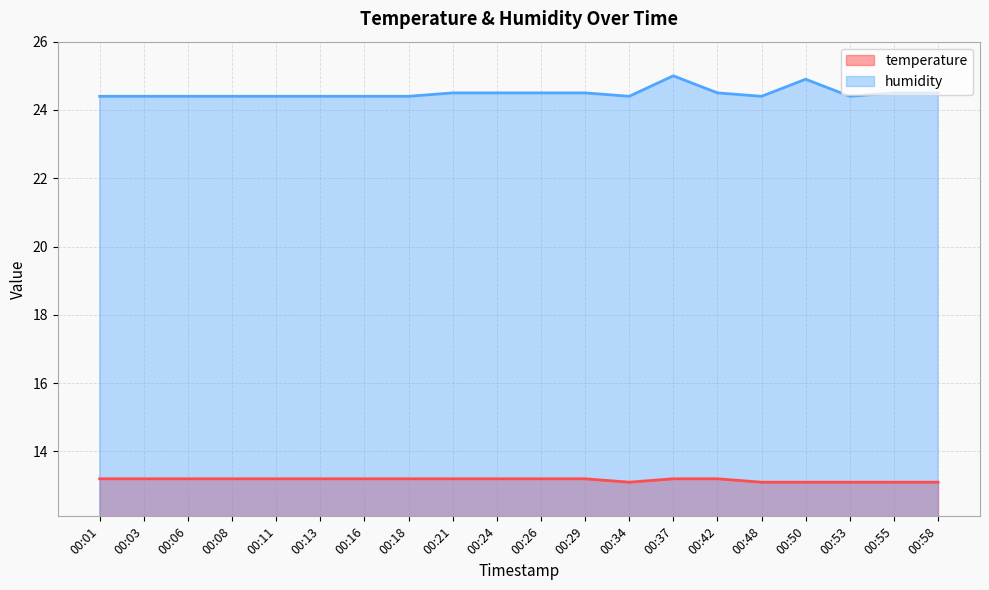

How many interior local peaks does the humidity series have?

2